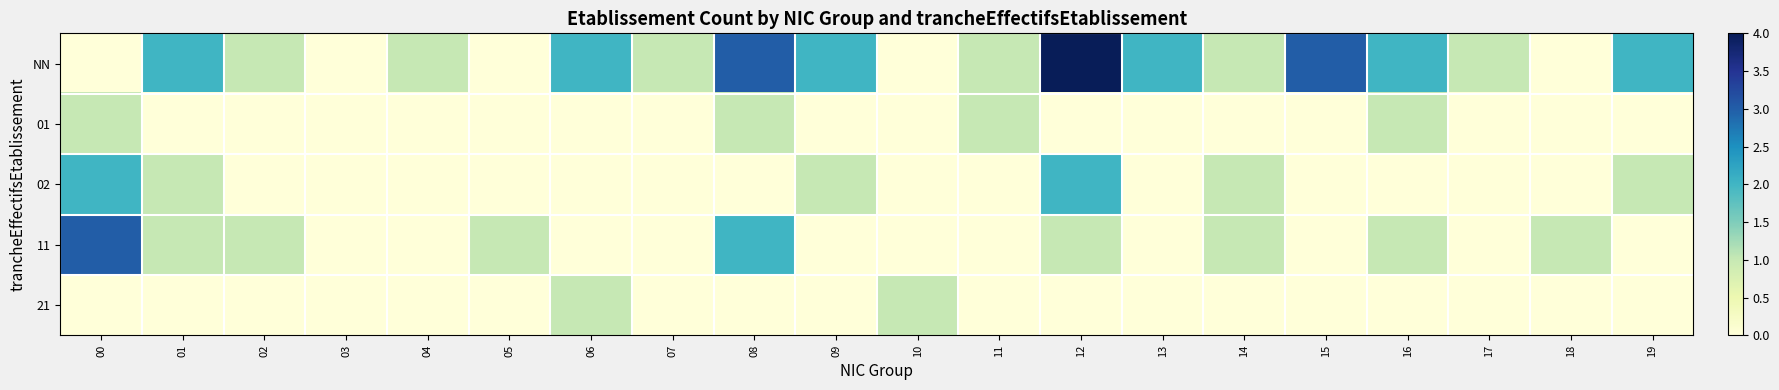

How many series are shown in this chart?

5